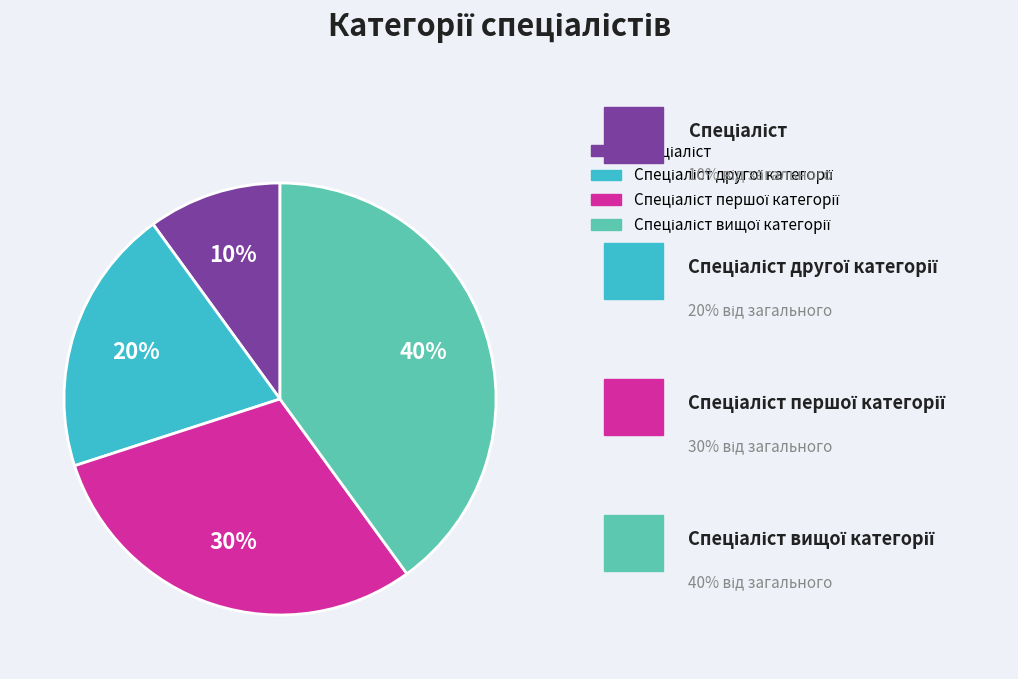

Count the number of slices in the pie.

4